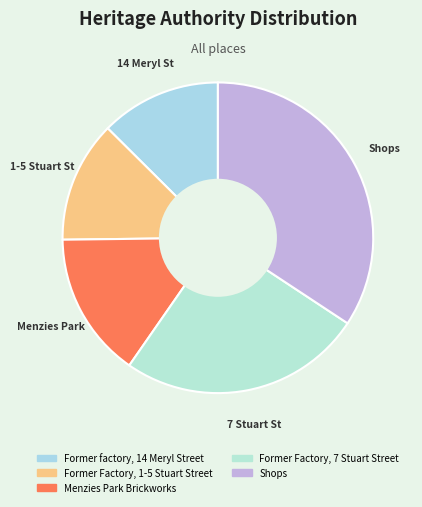

True or false: Menzies Park accounts for 15% of the total.

True